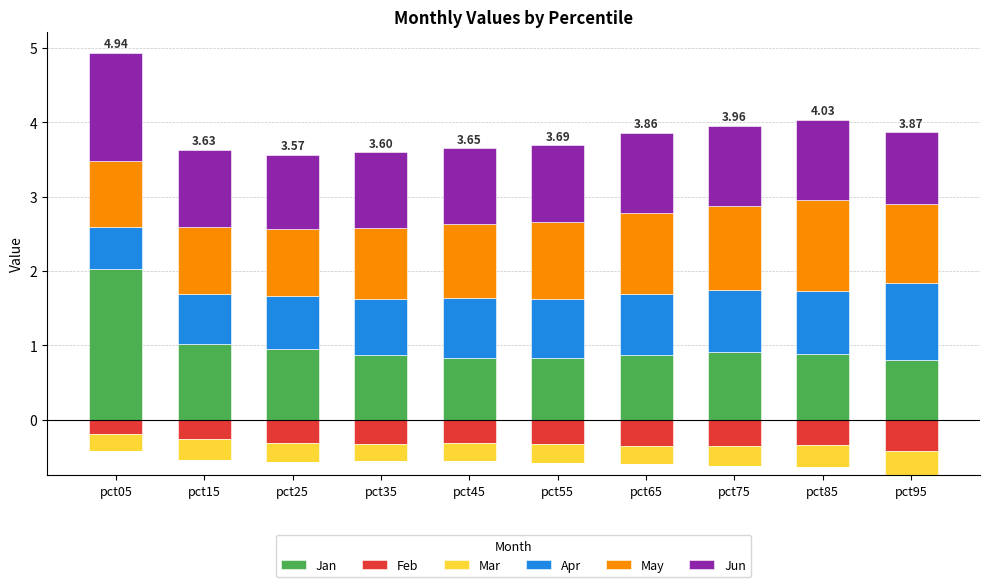

What is the average value of the Jan series?

1.0